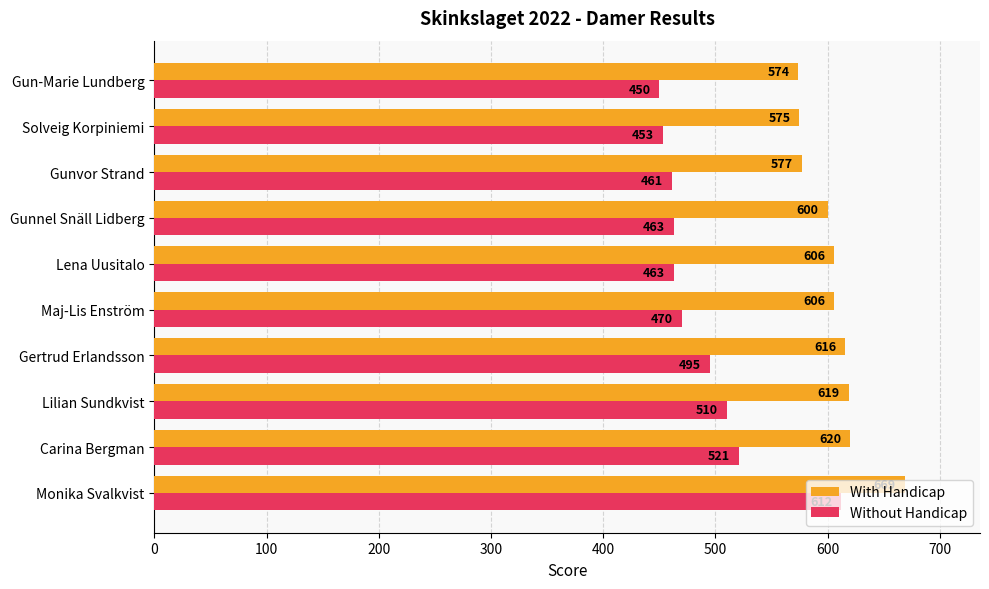

How many values in the With Handicap series are below 606?

4